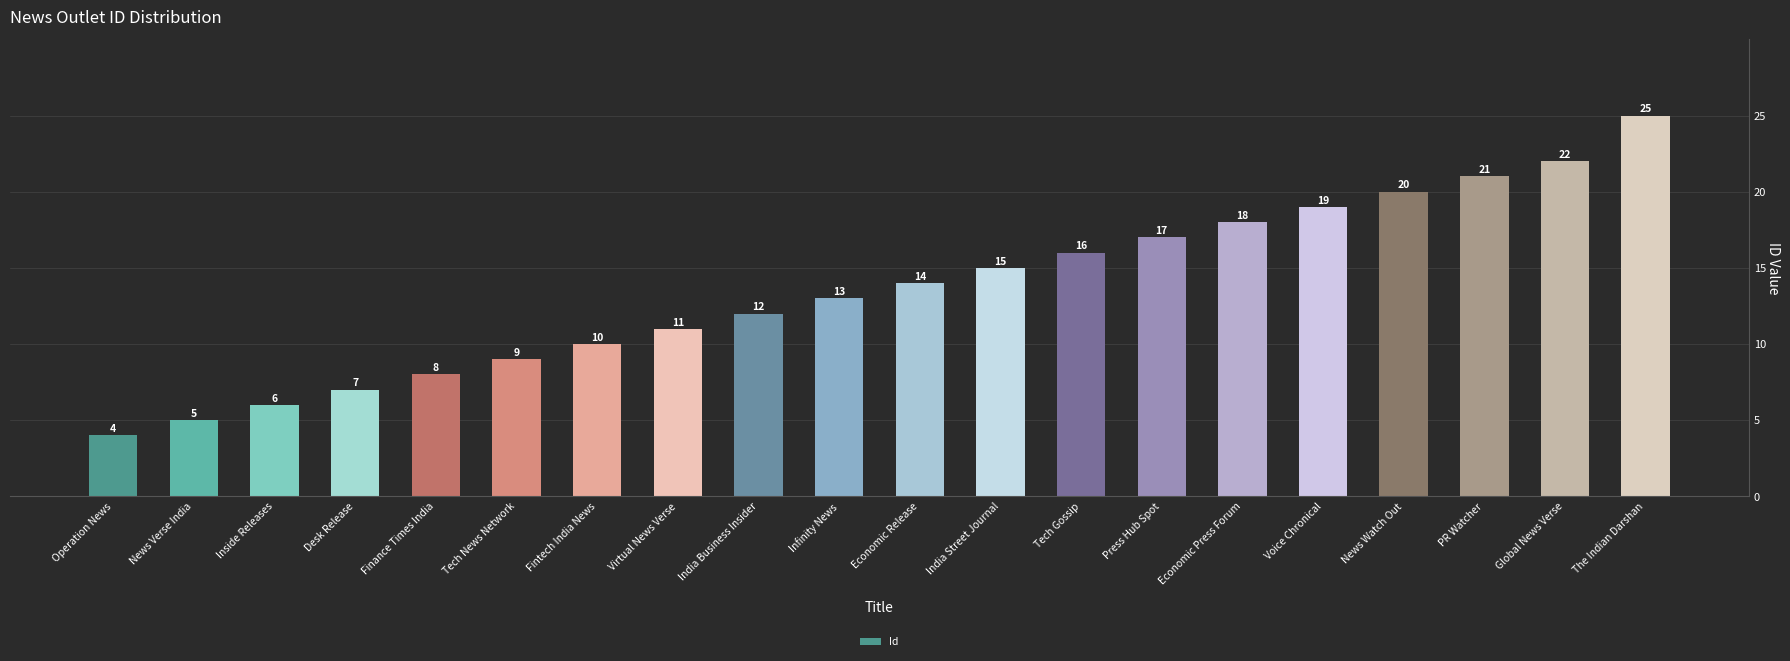

Rank the categories by value from highest to lowest.

The Indian Darshan, Global News Verse, PR Watcher, News Watch Out, Voice Chronical, Economic Press Forum, Press Hub Spot, Tech Gossip, India Street Journal, Economic Release, Infinity News, India Business Insider, Virtual News Verse, Fintech India News, Tech News Network, Finance Times India, Desk Release, Inside Releases, News Verse India, Operation News